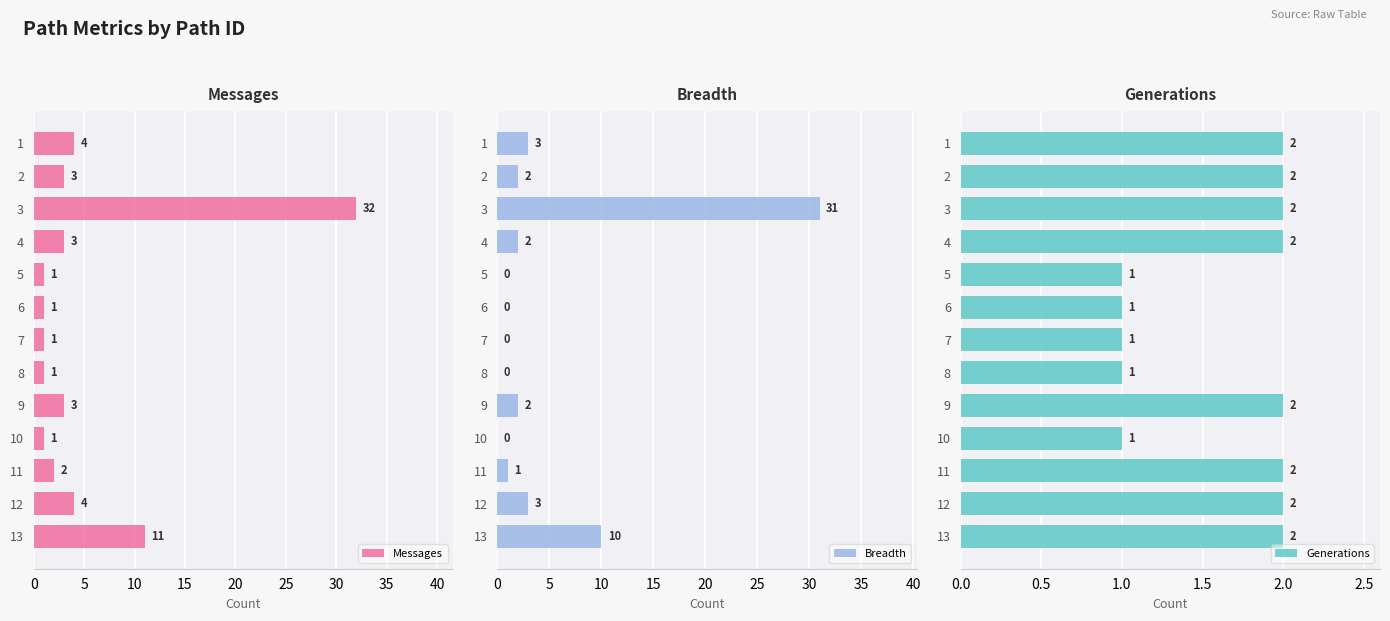

What is the difference between the second highest and second lowest values in the Generations series?

1